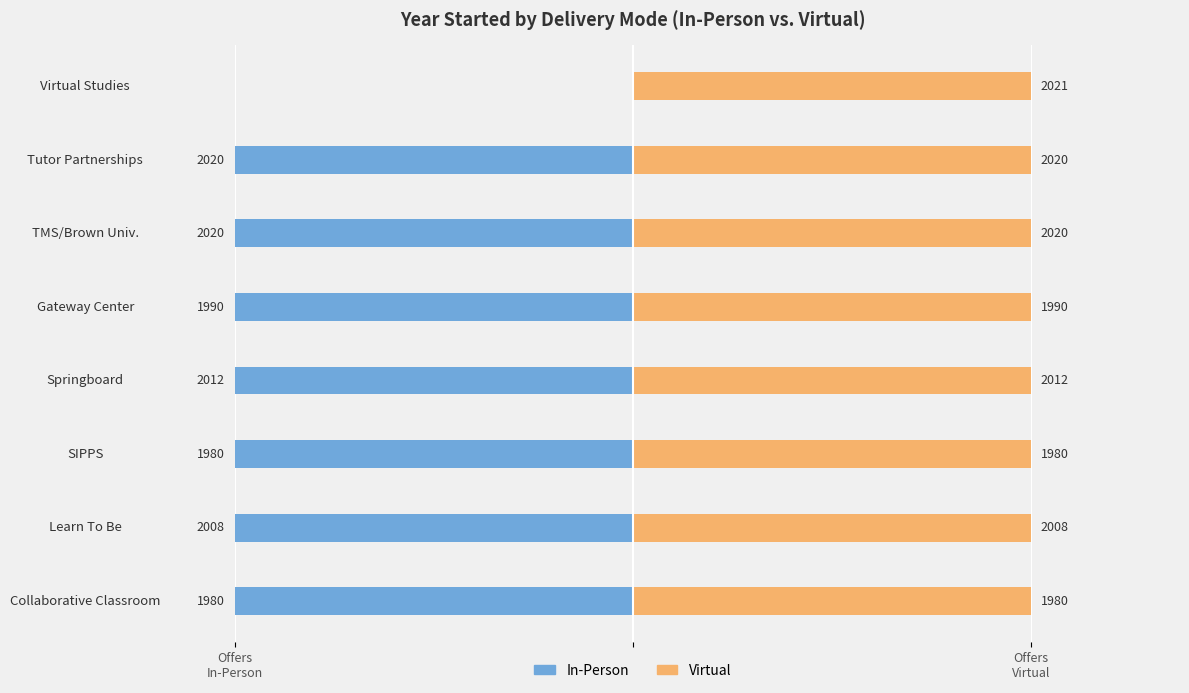

How many bars are there in each group?

2